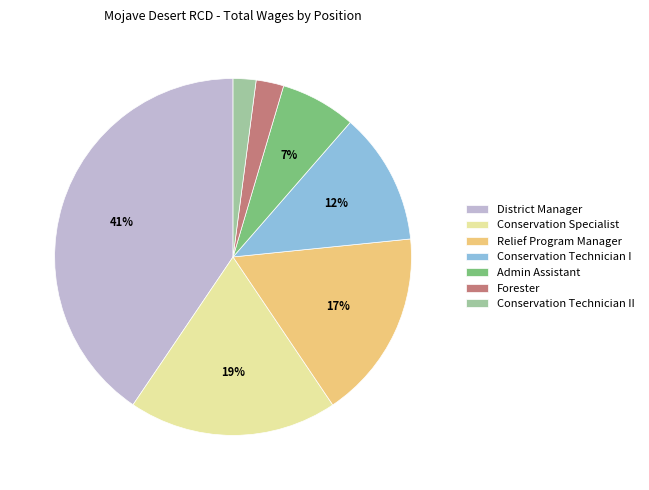

Which slice is the largest?

District Manager